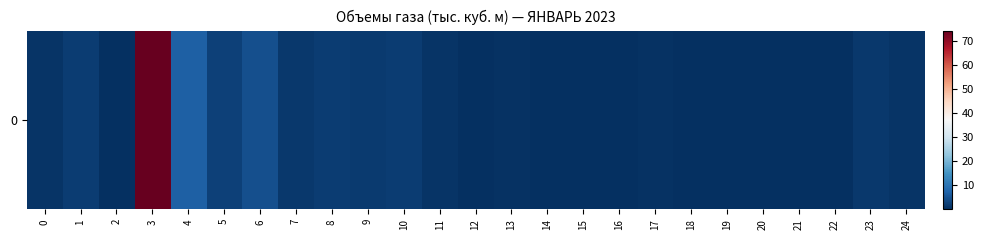

List the labels in order of value, largest first.

3, 4, 6, 5, 1, 10, 8, 9, 7, 23, 0, 24, 11, 13, 17, 12, 14, 2, 20, 19, 22, 16, 21, 15, 18